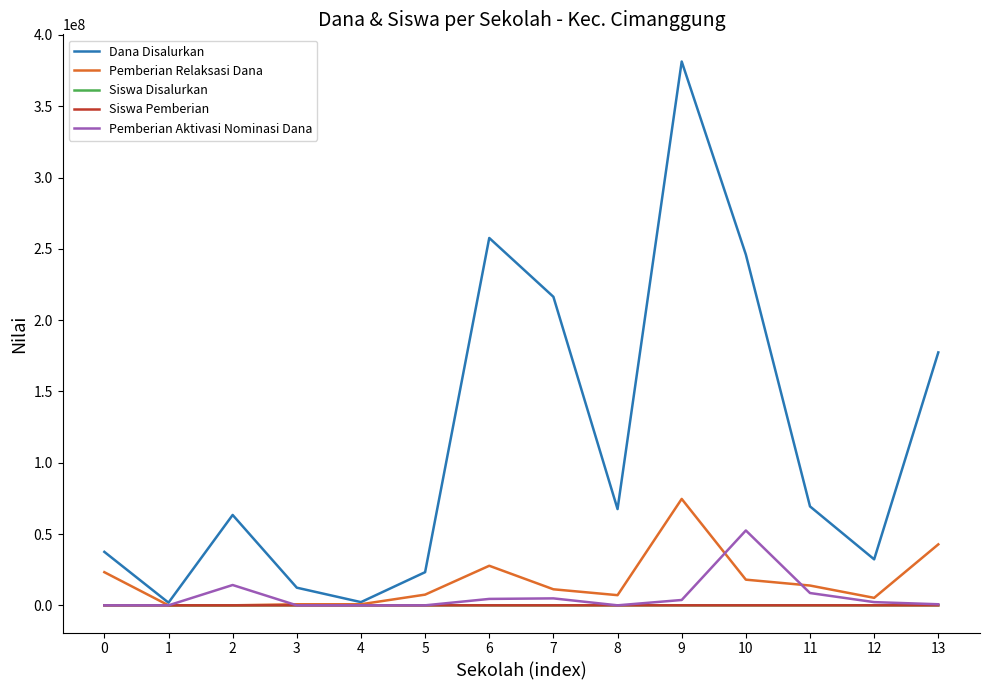

Which series has the largest total across all categories?

Dana Disalurkan